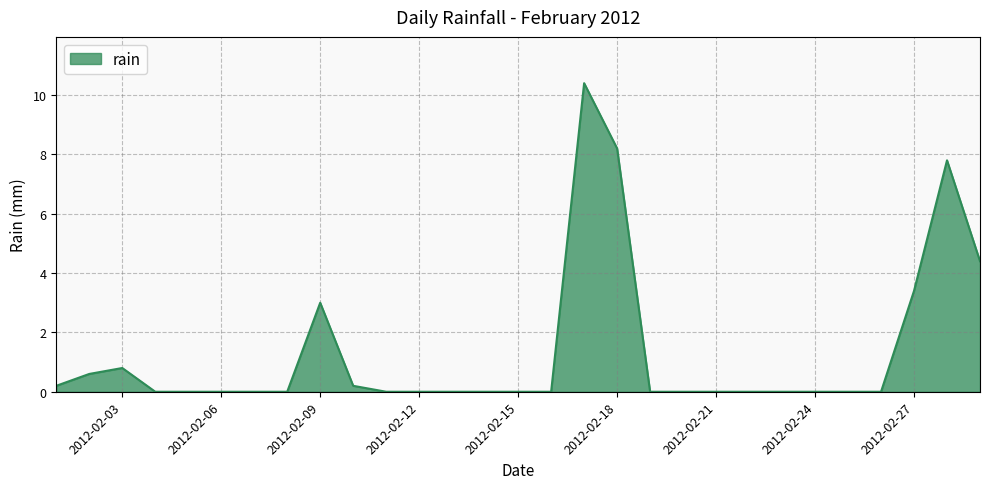

What is the maximum value shown in the chart?

10.4